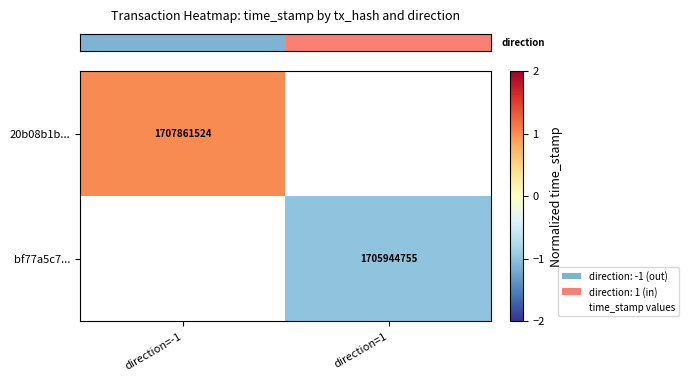

How many values in the row_1 series are below 0?

1